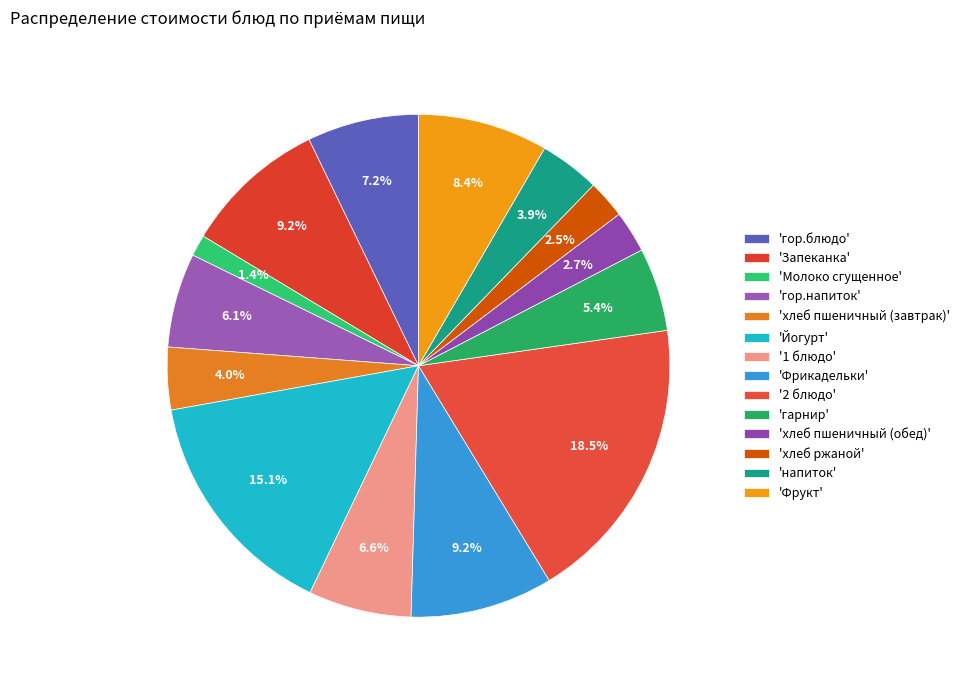

Count the number of slices in the pie.

14